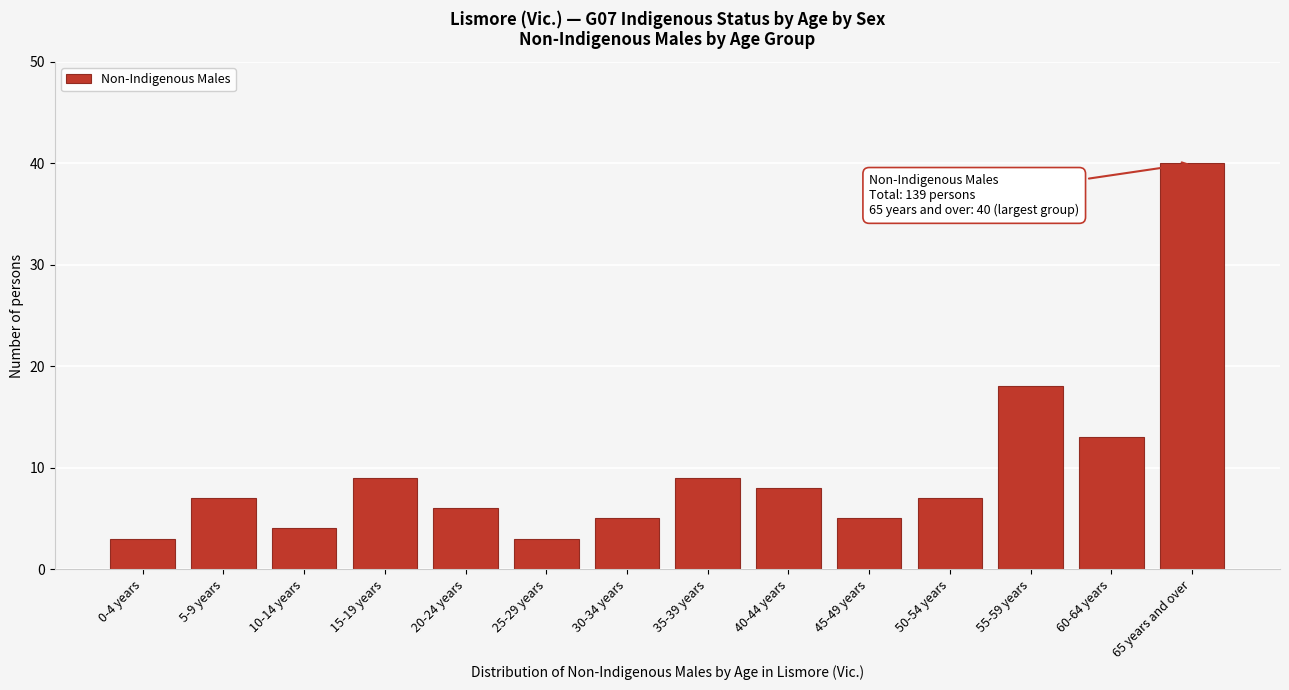

Reading left to right, transcribe all the data shown in this chart.

0-4 years=3	5-9 years=7	10-14 years=4	15-19 years=9	20-24 years=6	25-29 years=3	30-34 years=5	35-39 years=9	40-44 years=8	45-49 years=5	50-54 years=7	55-59 years=18	60-64 years=13	65 years and over=40